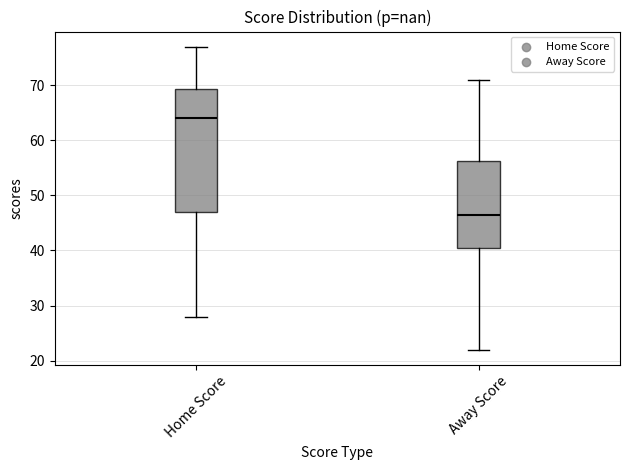

Reading left to right, read every box against the y-axis: the position of its median line, the range the box covers, and the ends of its whiskers. The values are not printed on the chart, so give them approximately, as read against the axis.

Home Score: median 64, box 47 to 69, whiskers 28 to 77
Away Score: median 47, box 41 to 56, whiskers 22 to 71